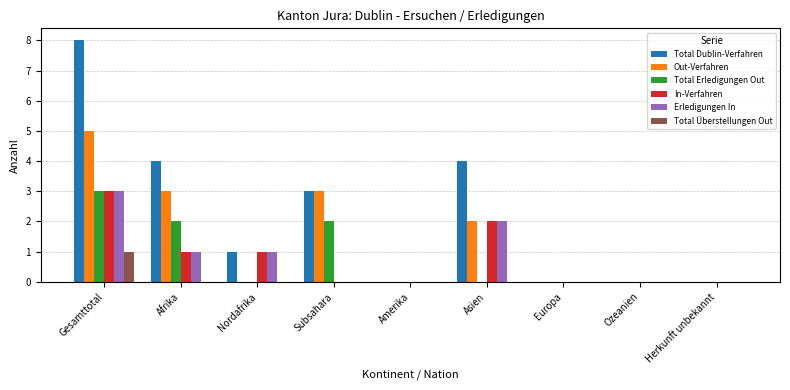

Between Afrika and Europa, which series saw the biggest shift?

Total Dublin-Verfahren